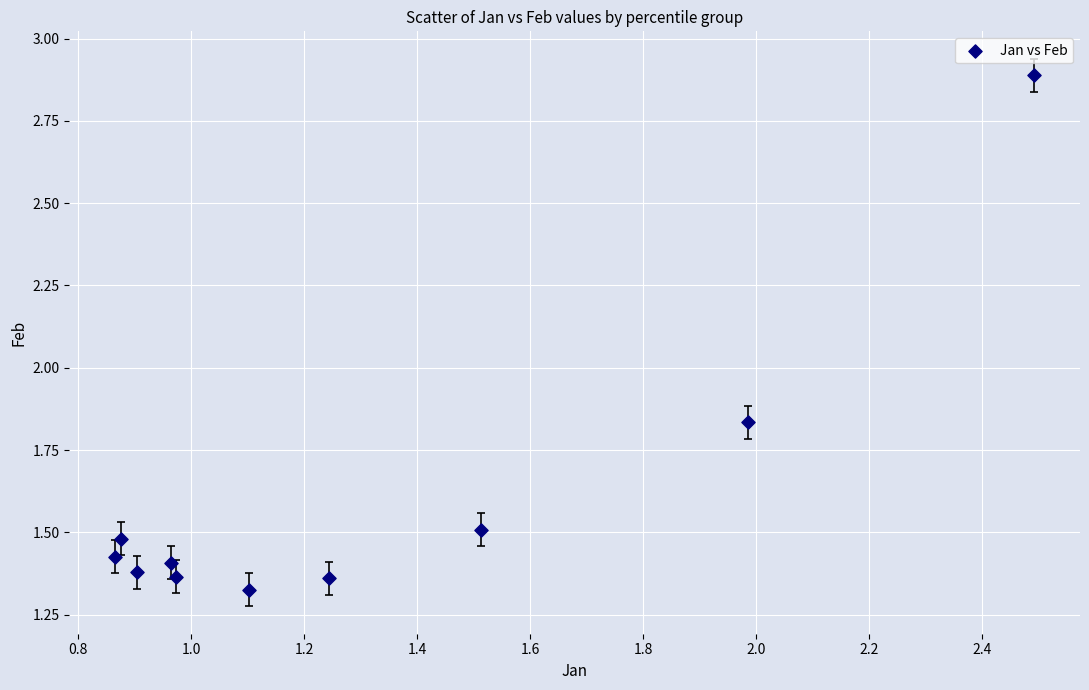

What is the range of X values (max minus min)?

1.6